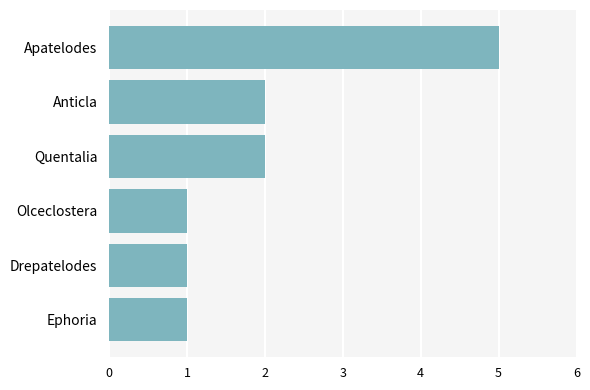

What is the average value?

2